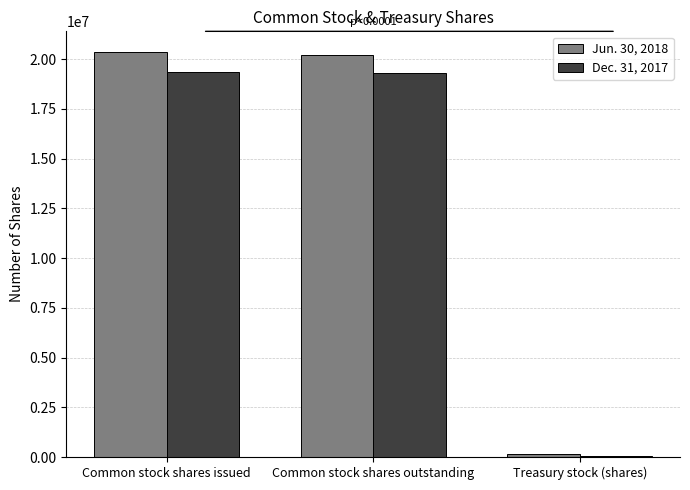

What is the difference between the Jun. 30, 2018 values at Common stock shares issued and Common stock shares outstanding?

155940